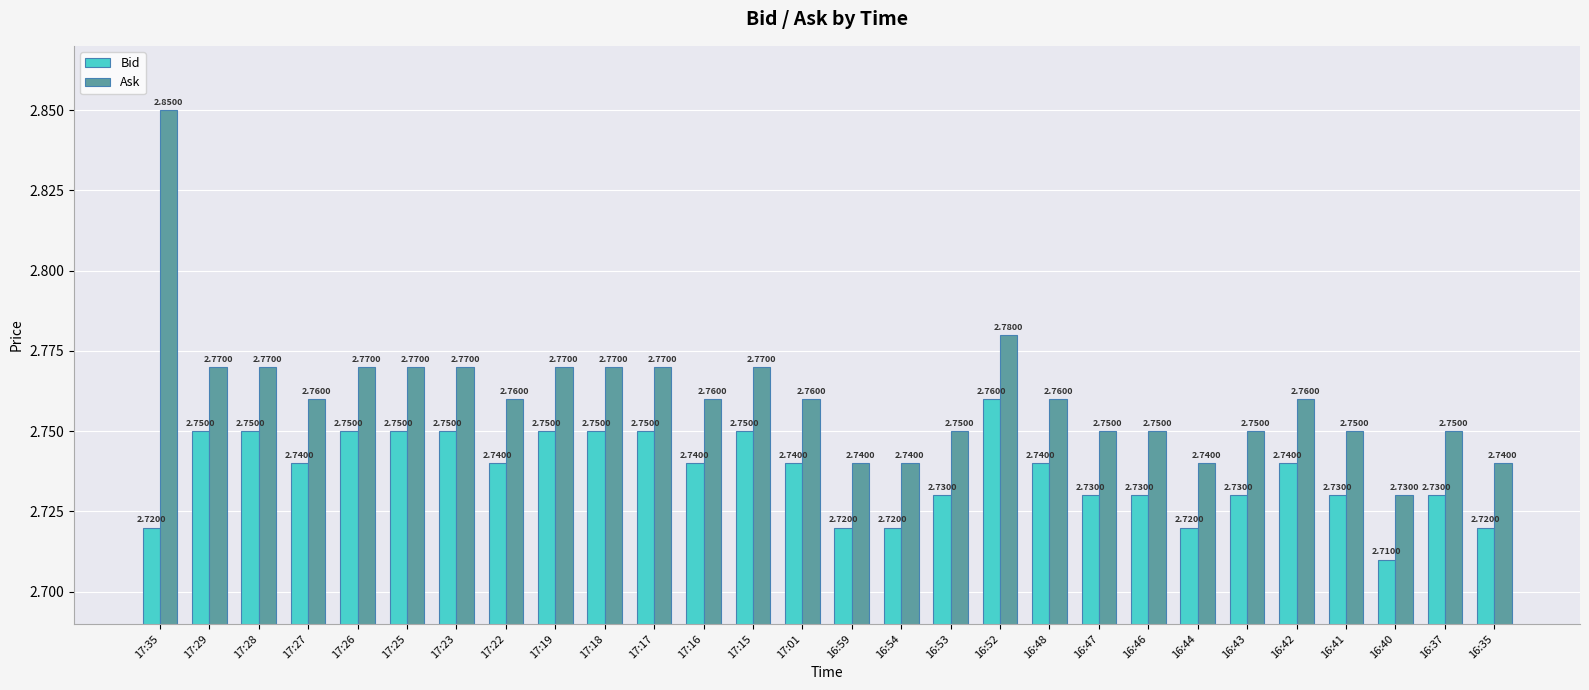

At 16:54, list the series in order from smallest to largest.

Bid, Ask